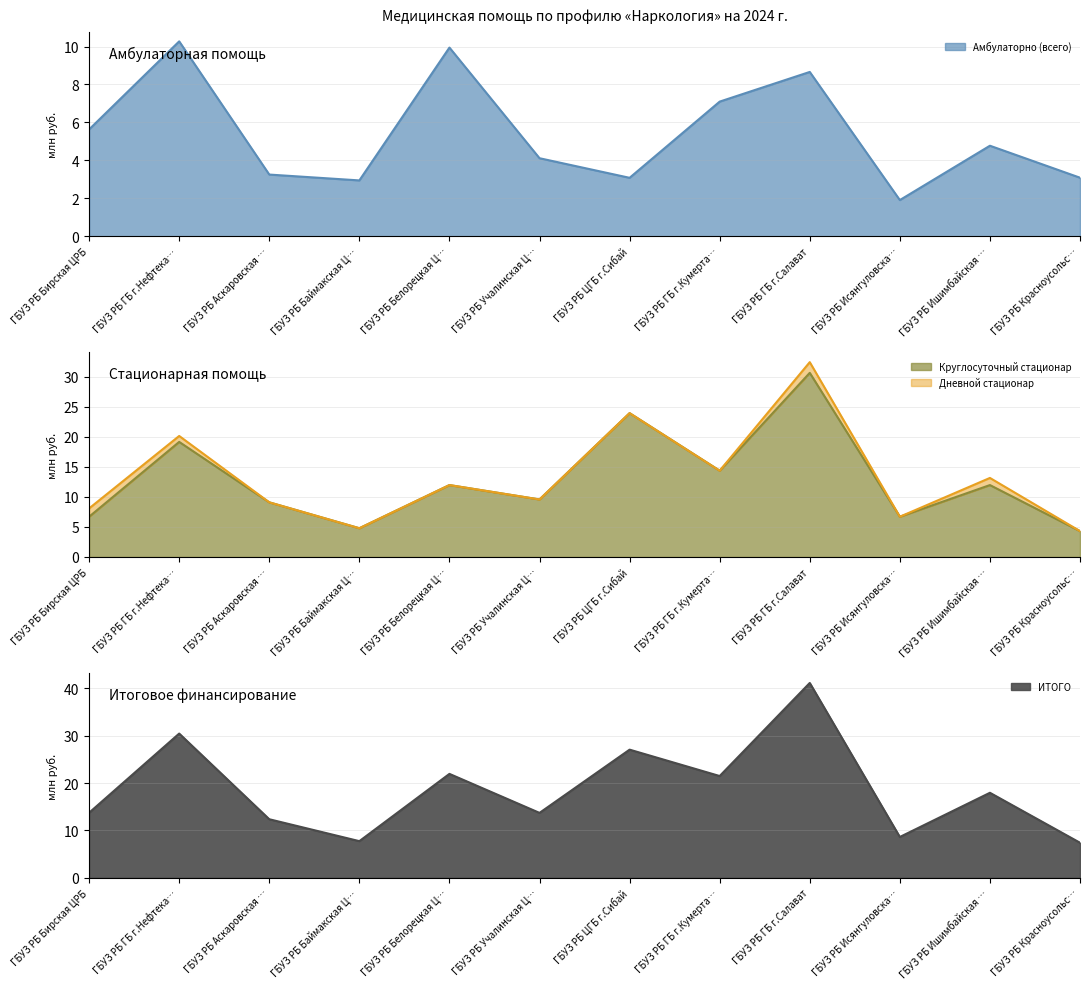

Where is Круглосуточный стационар nearest to the value 17?

ГБУЗ РБ ГБ г.Нефтека…